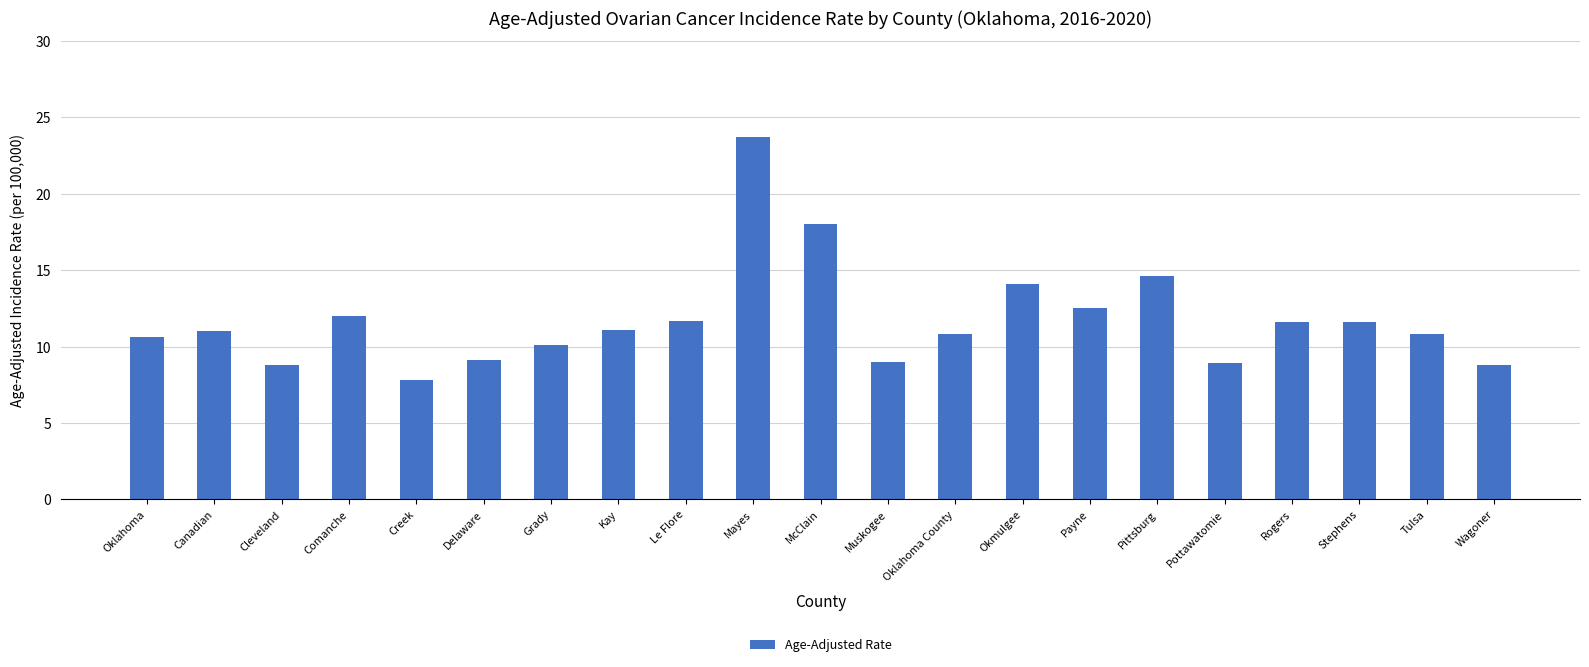

What is the label of the 12th bar from the left?

Muskogee